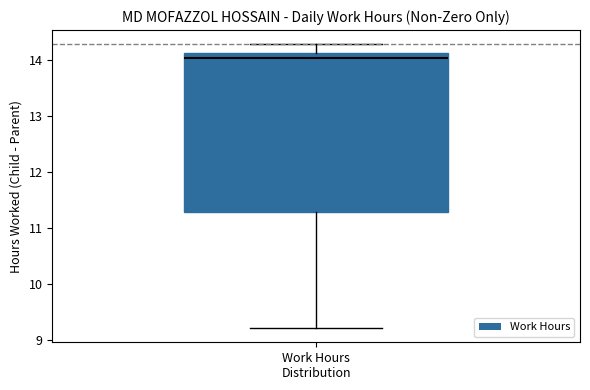

Where is the upper edge of the box for Work Hours Distribution on the y-axis? The values are not printed on the chart, so give them approximately, as read against the axis.

14.1